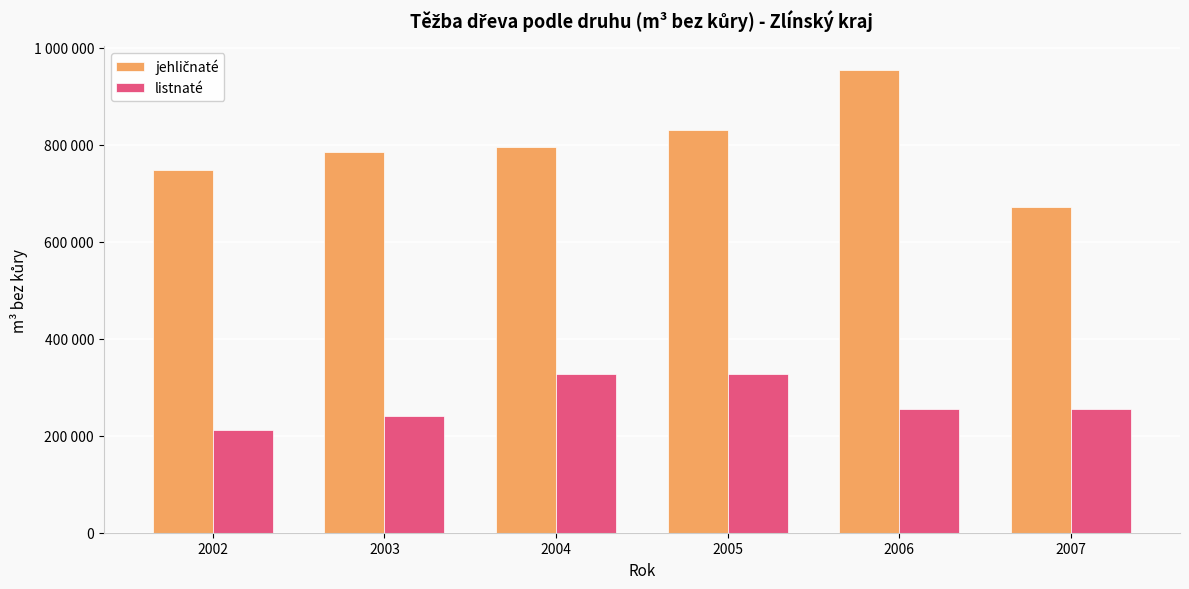

Rank the series by their average value, from highest to lowest.

jehličnaté, listnaté